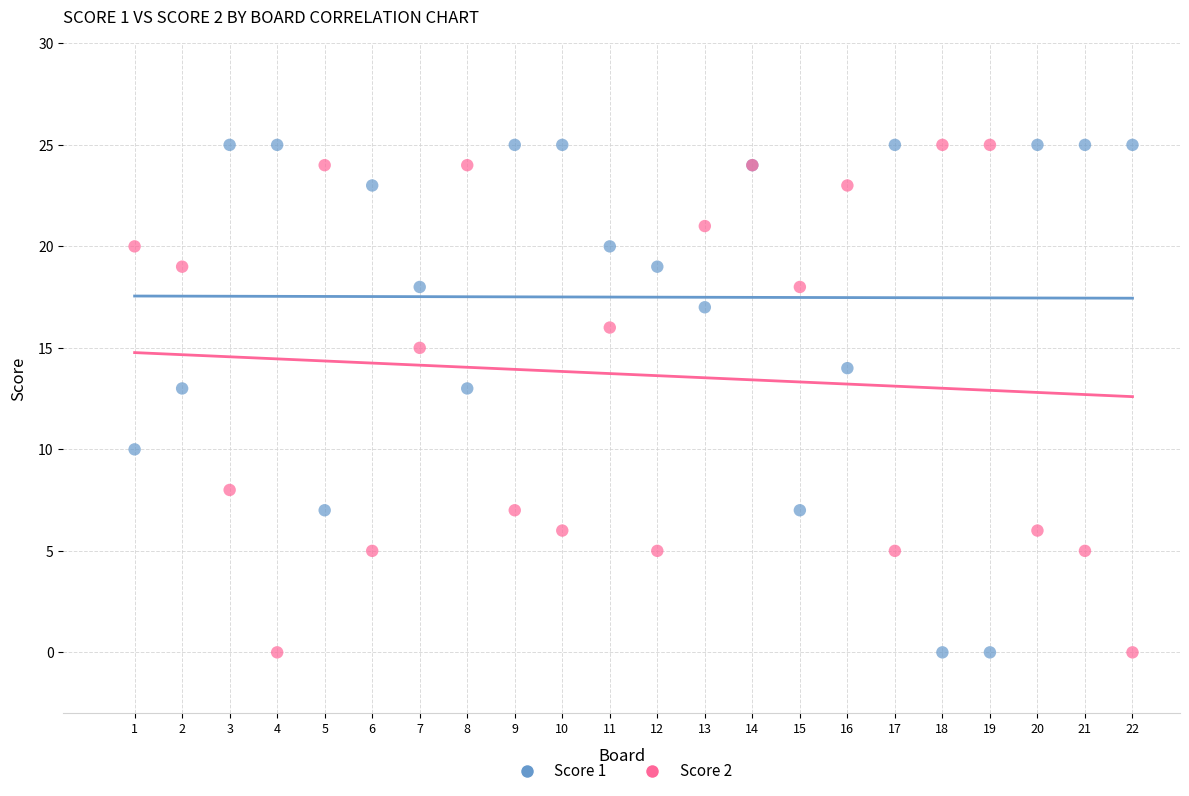

What are all the series names shown in the legend?

Score 1, Score 2